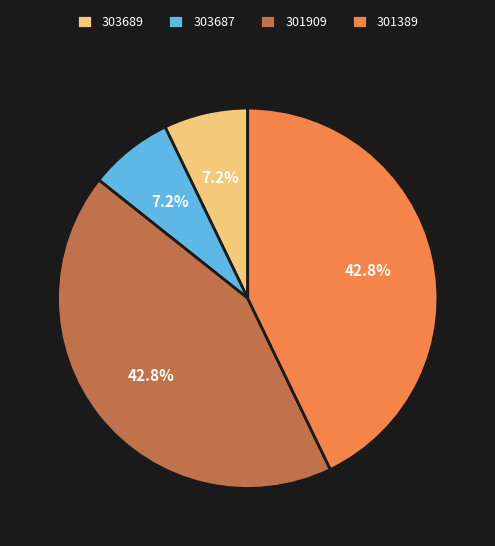

What percentage is NOT represented by 303687?

92.8%